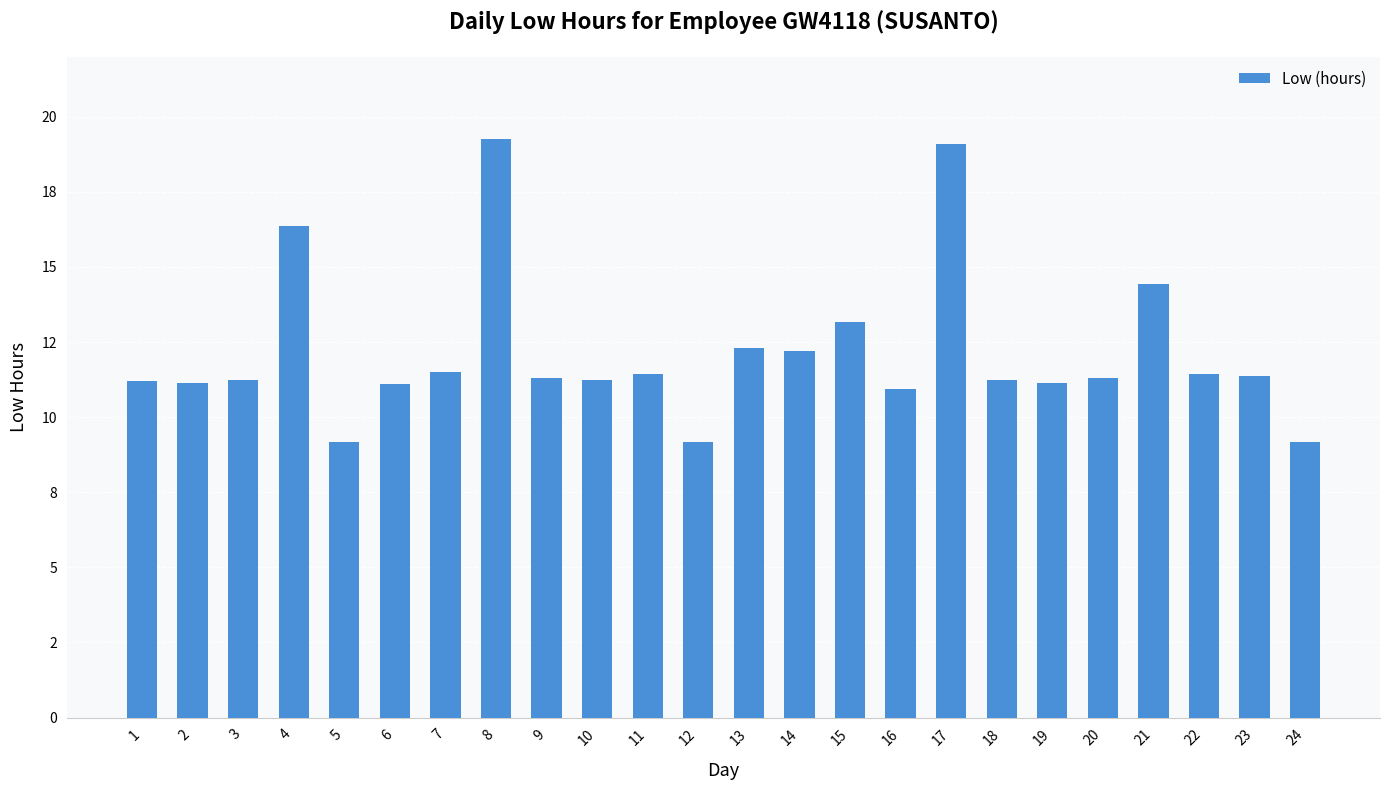

Does the chart contain any negative values?

No